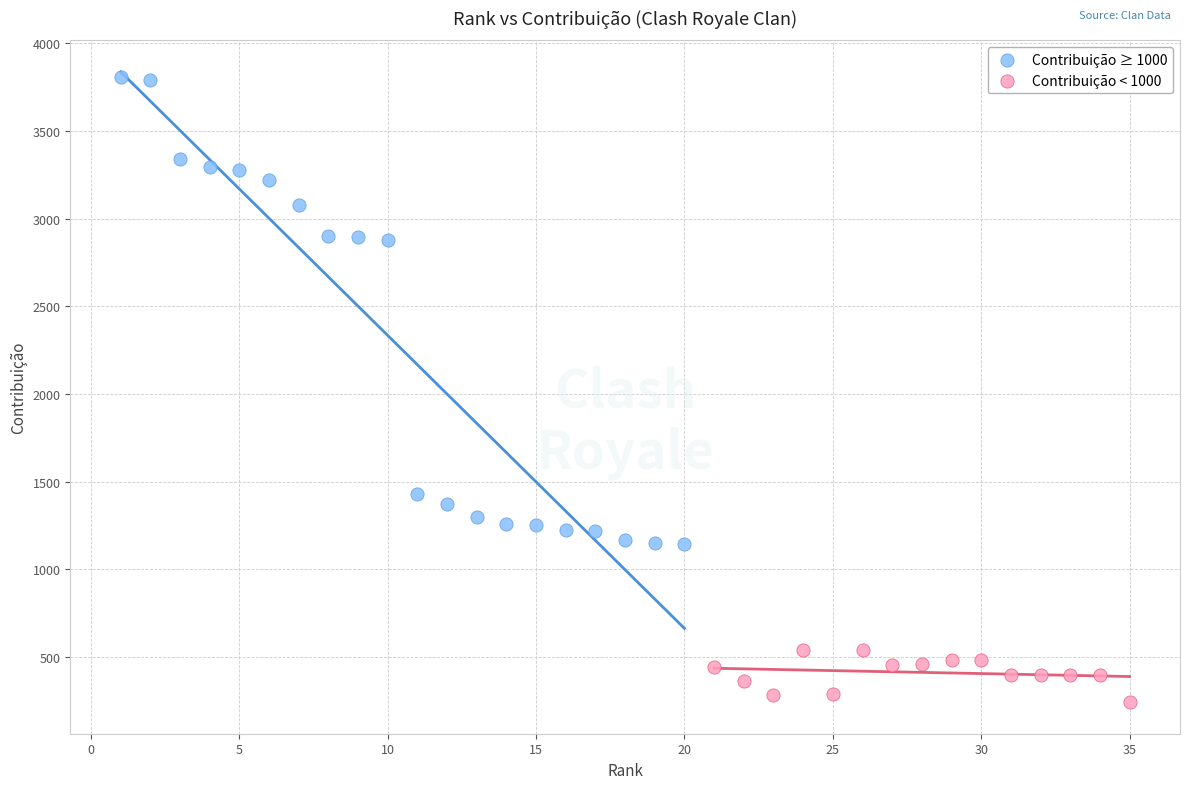

Which series has the widest spread of Y values?

Contribuição ≥ 1000